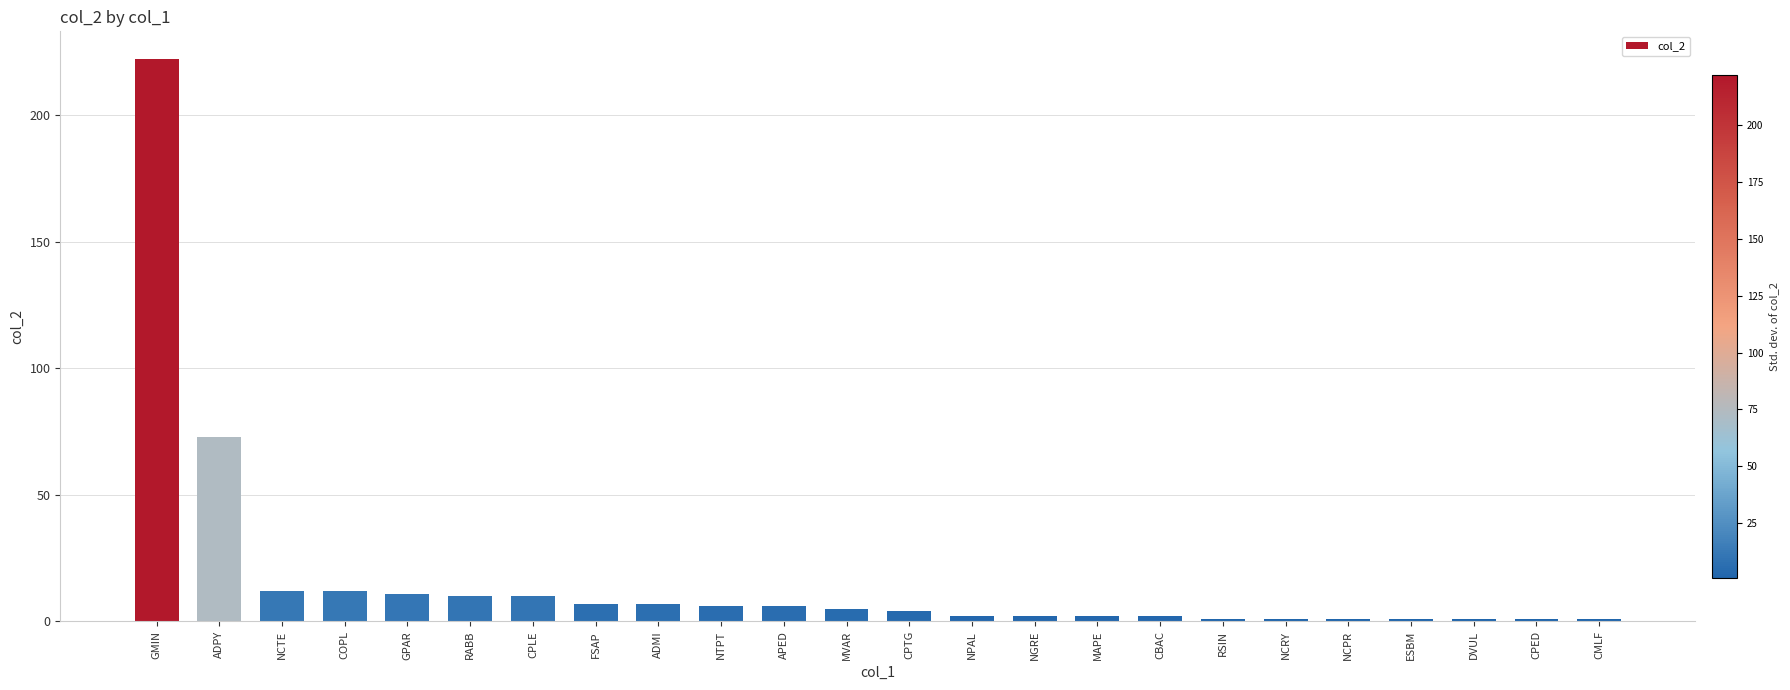

Where does the data first go above 5?

GMIN